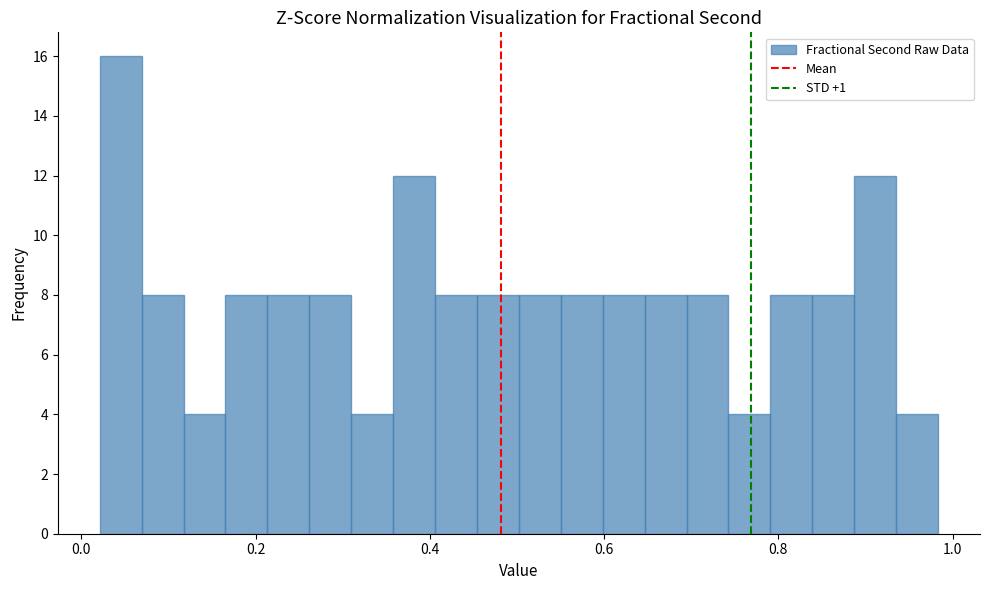

Around what value on the x-axis is the tallest bar? Give the approximate position of its centre, as read against the axis.

0.04